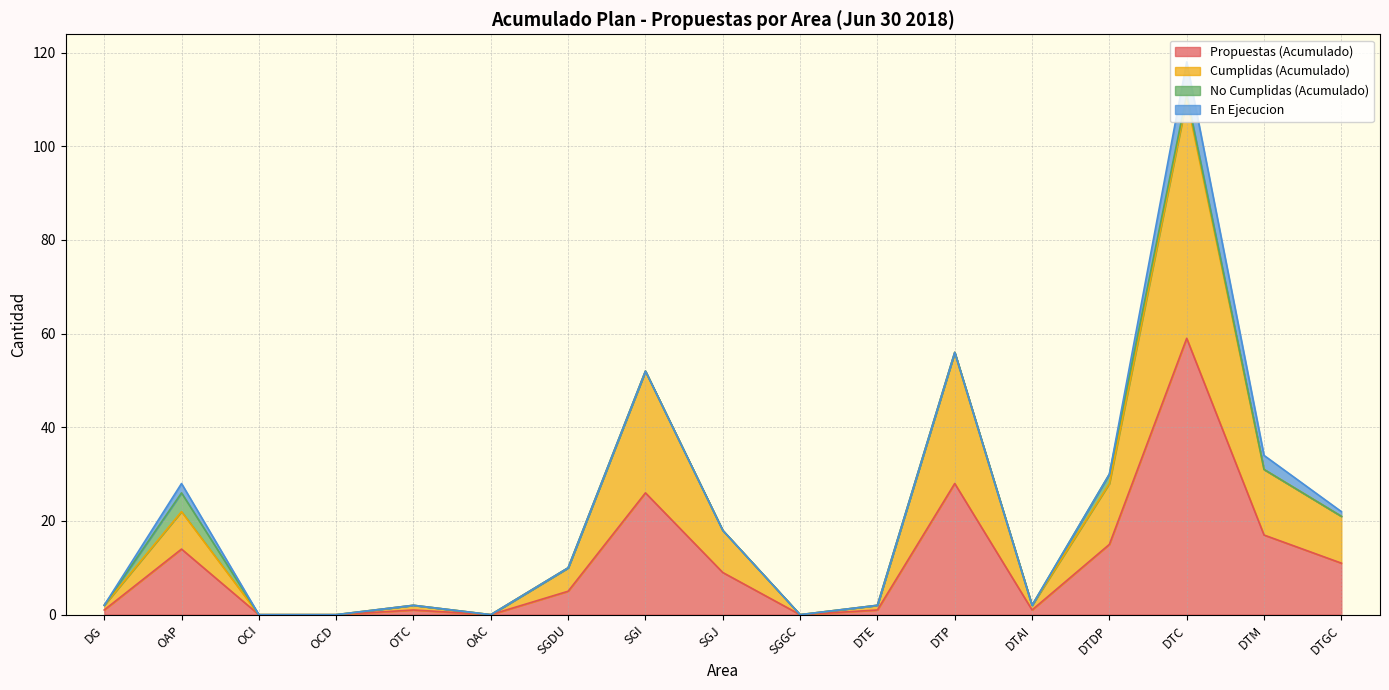

At which label is Propuestas (Acumulado) closest to 29?

DTP